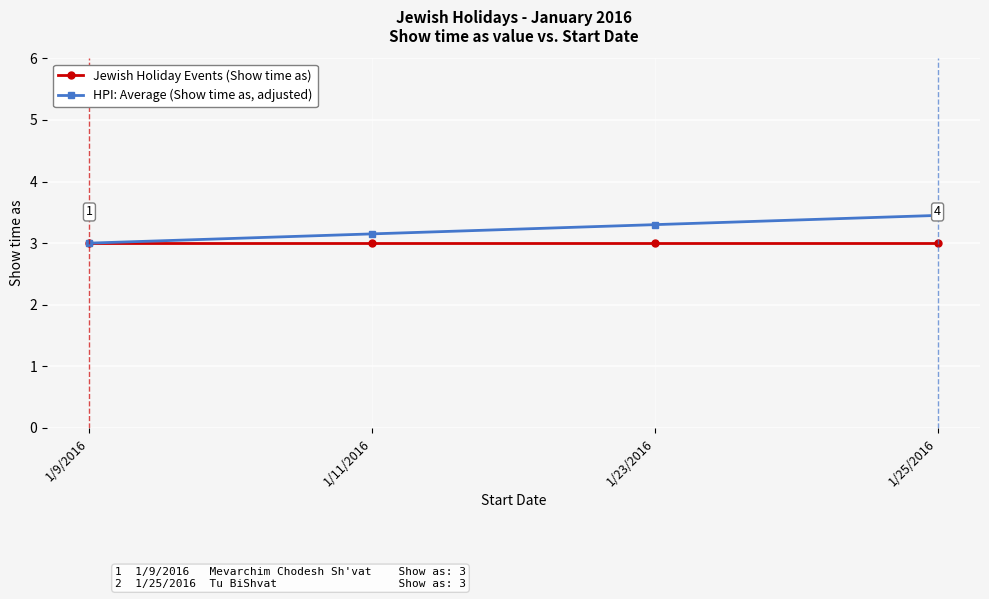

At which category does the chart reach its peak across all series?

1/25/2016